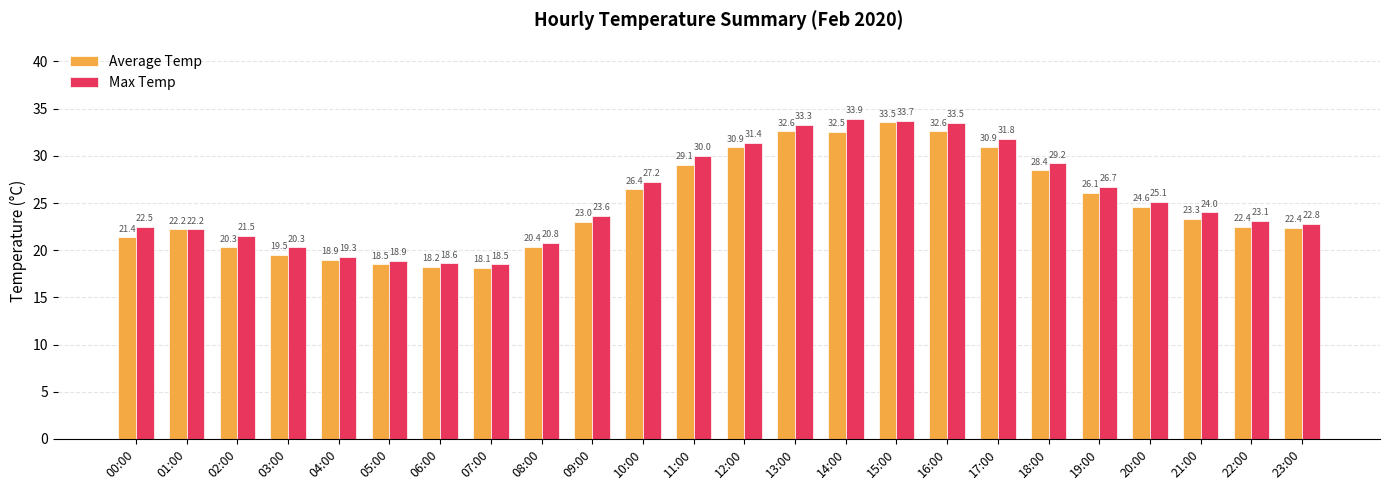

At which label does Max Temp reach its peak?

14:00